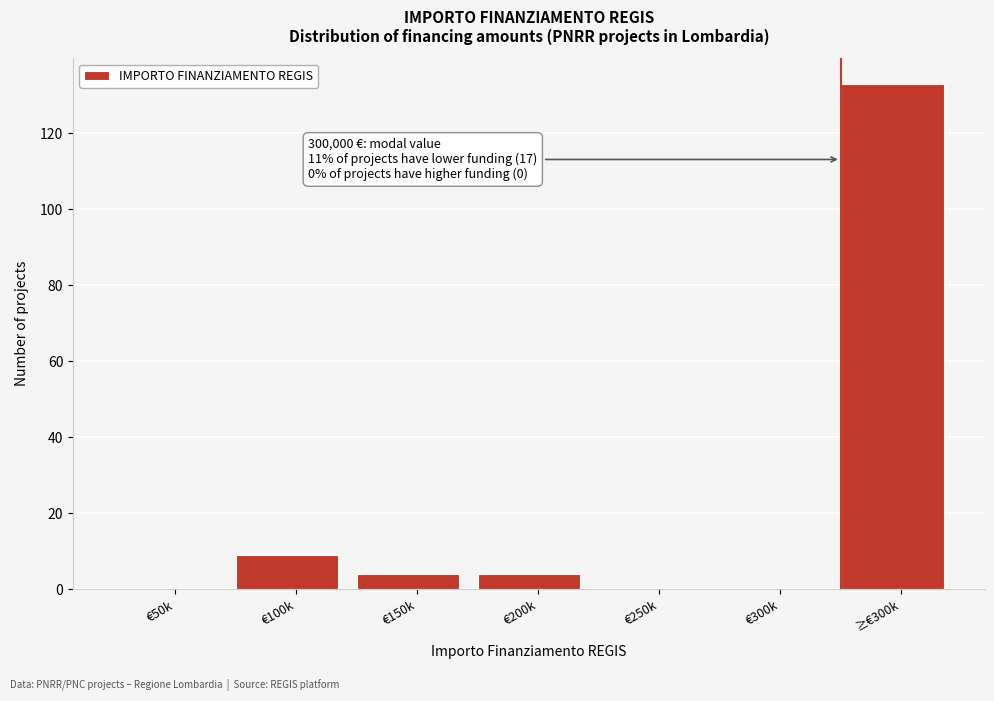

Reading left to right, list all the values displayed in this chart.

€50k=0	€100k=9	€150k=4	€200k=4	€250k=0	€300k=0	≥€300k=133